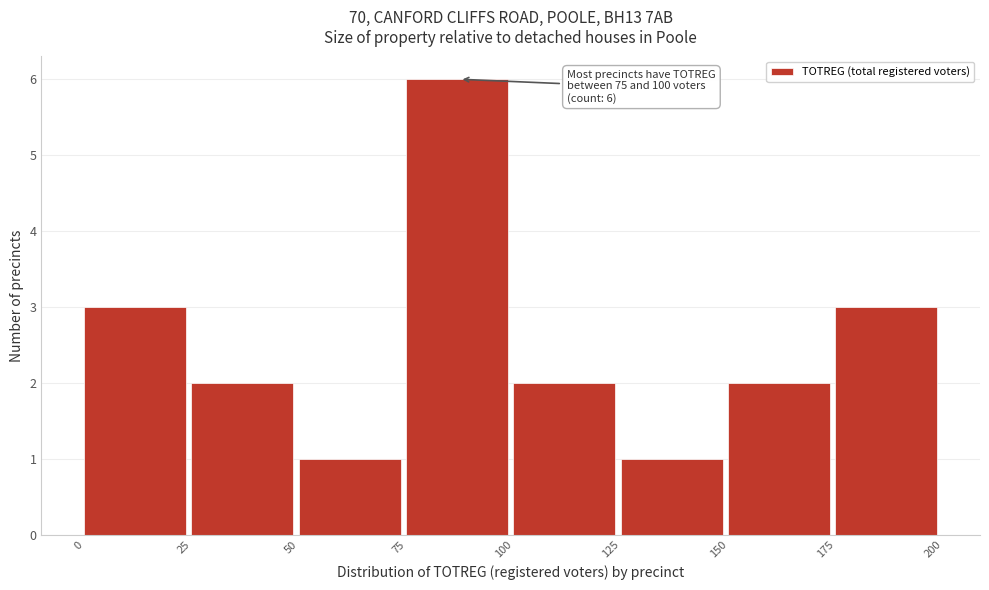

Over which range of the x-axis is the bar tallest?

75 to 100